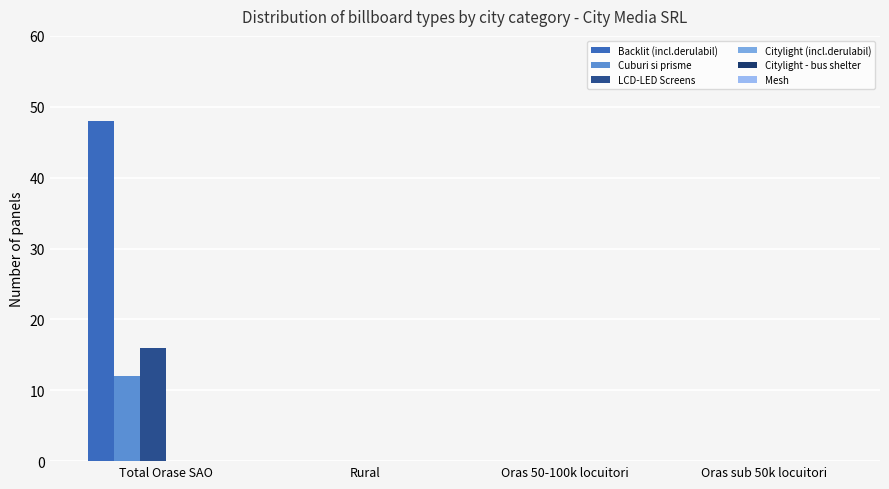

What is the difference between the maximum and second lowest values in the LCD-LED Screens series?

16